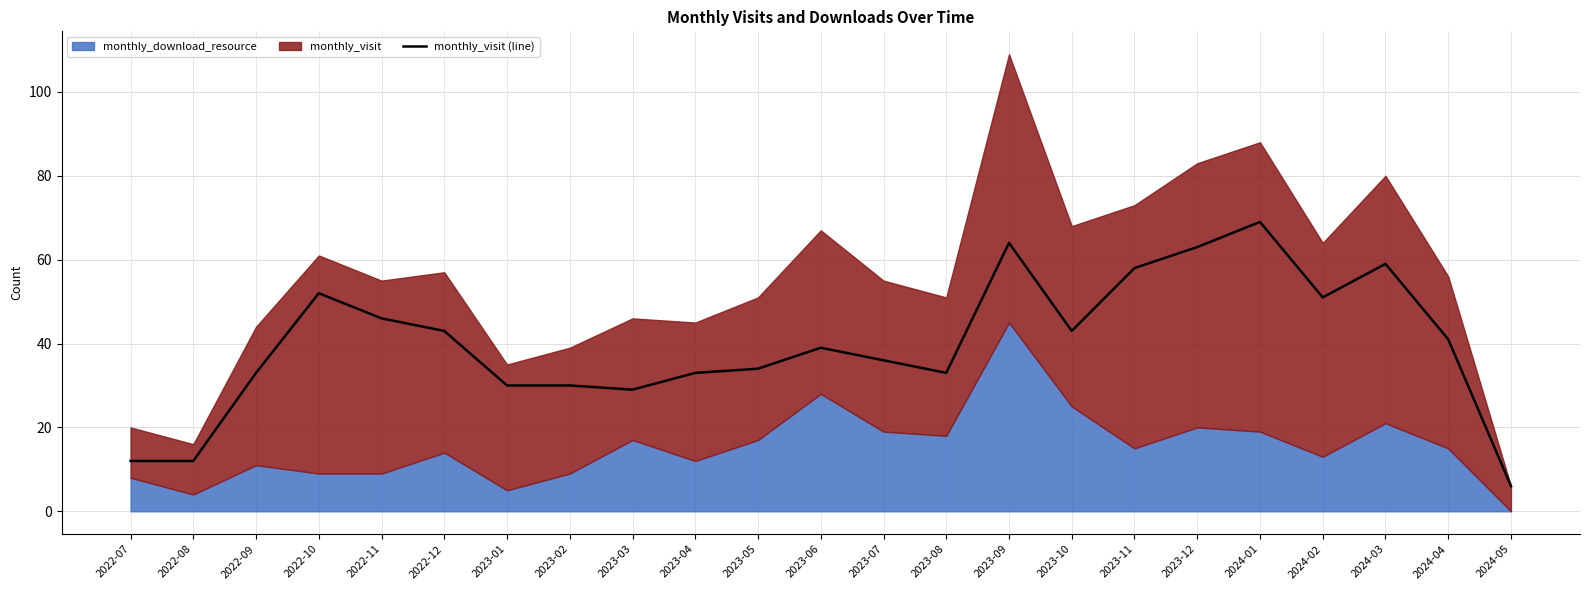

Where is the first local maximum?

2022-10